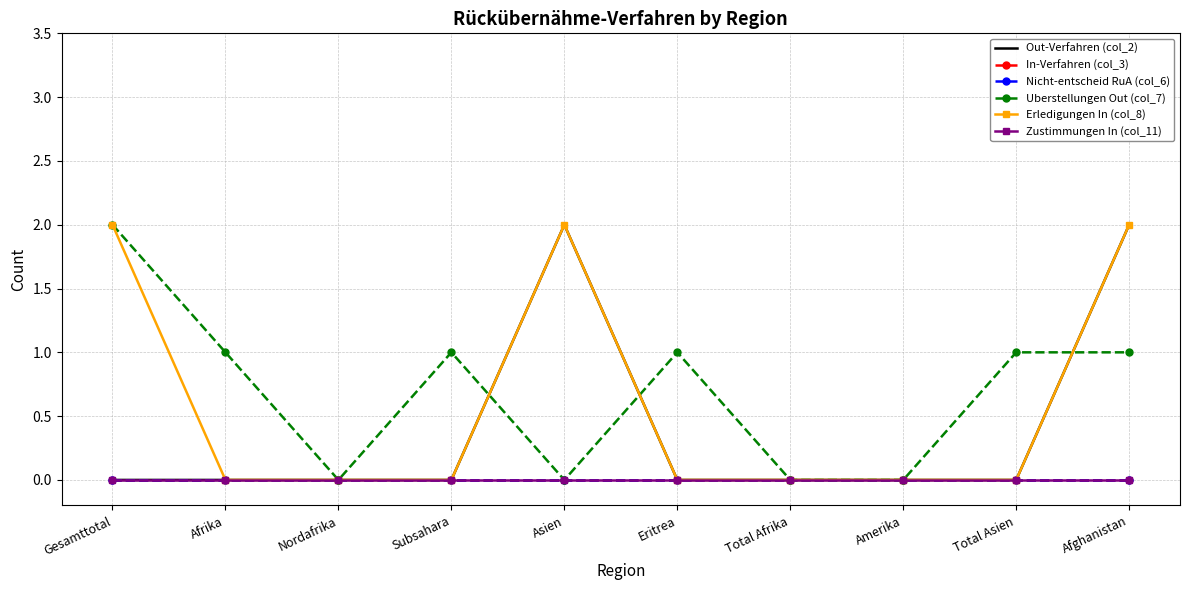

True or false: Erledigungen In (col_8) and In-Verfahren (col_3) cross at least once.

False